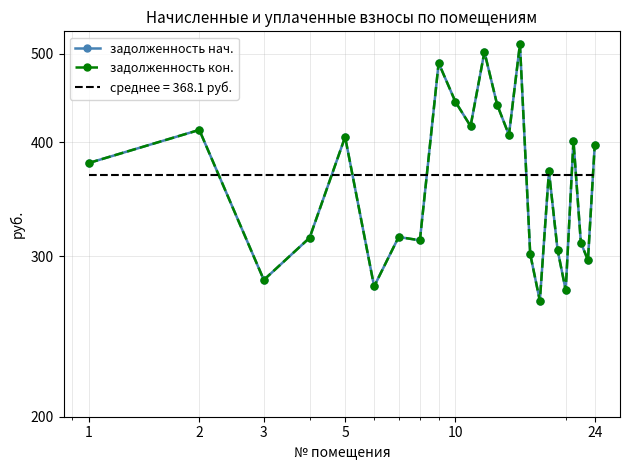

Does the chart have visible grid lines?

Yes